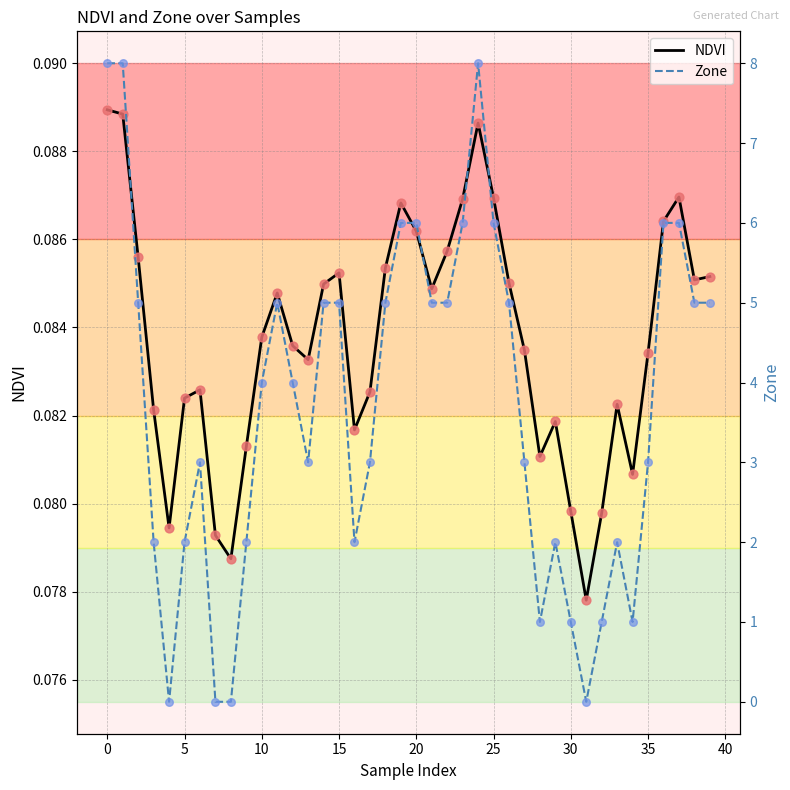

What are all the series names shown in the legend?

NDVI, Zone